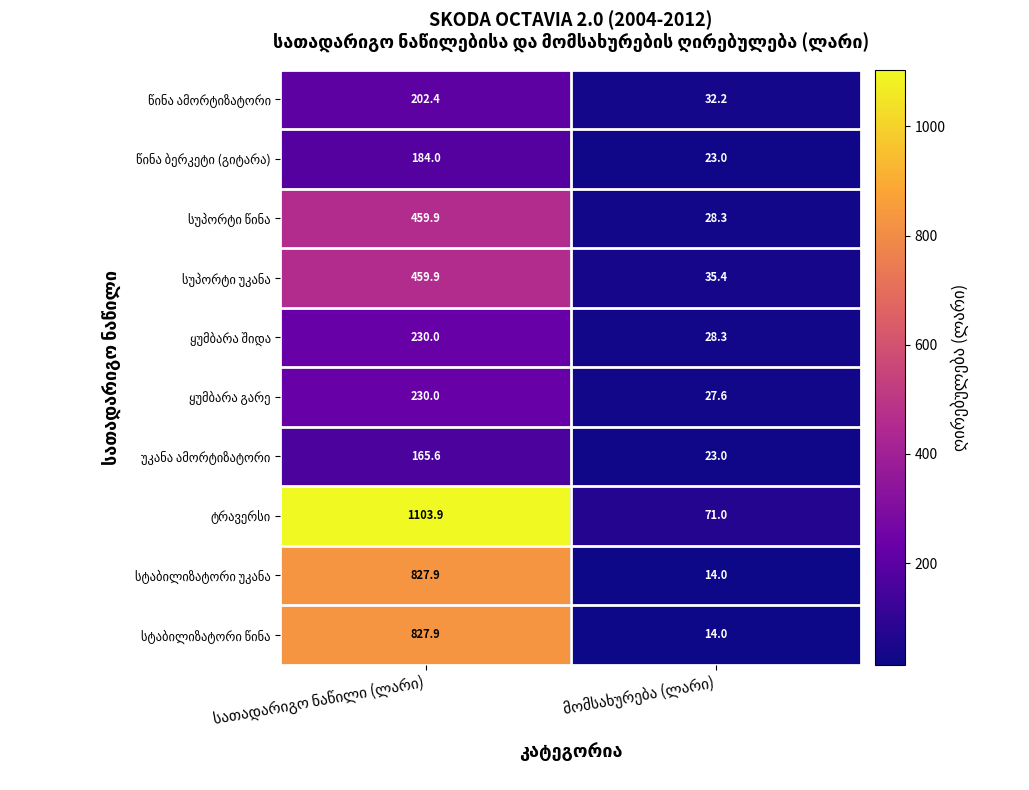

What is the maximum value shown in the chart?

1103.9